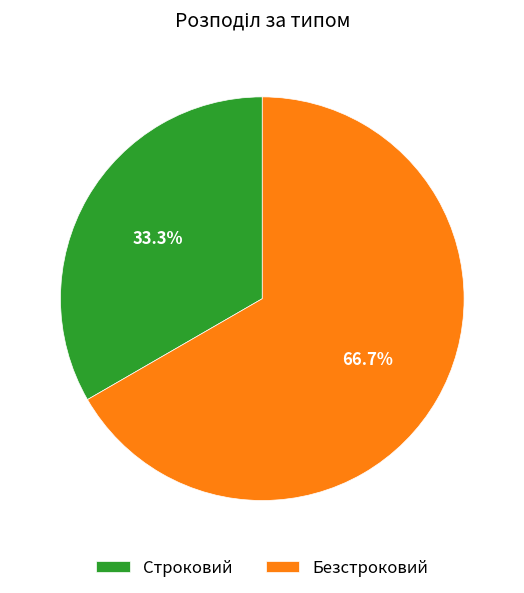

What percentage is NOT represented by Строковий?

66.7%